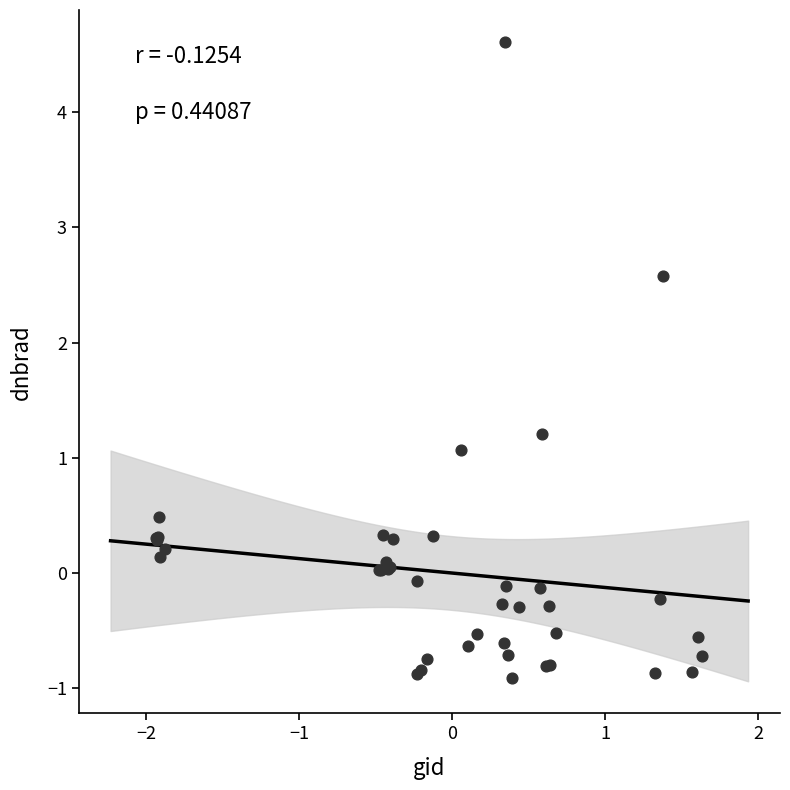

What Y value in the scatter plot is closest to 1?

1.1